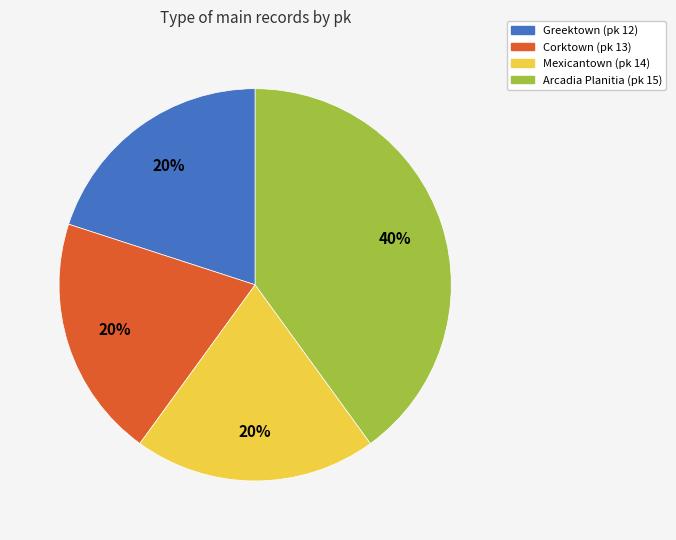

How many slices are in this pie chart?

4